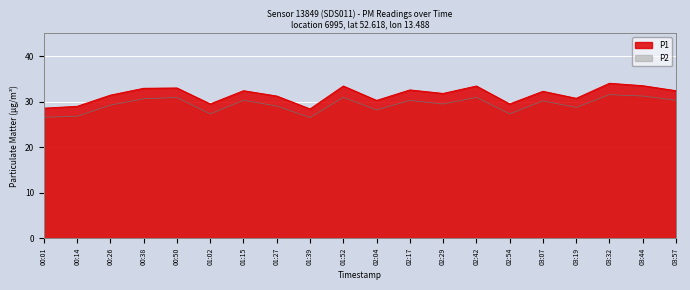

What is the total value across all series at 02:54?

56.8